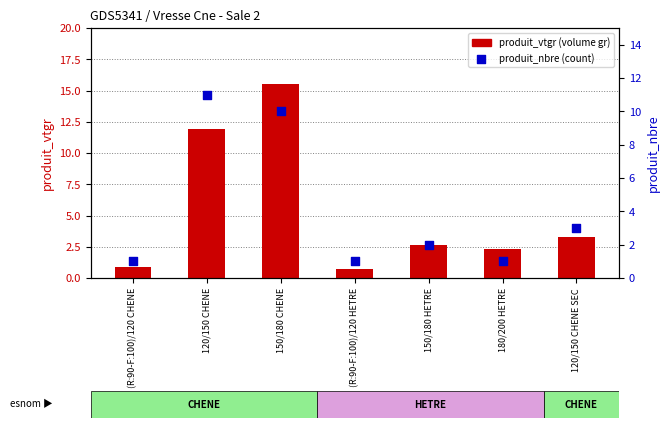

At which category is the sum across all series the highest?

150/180 CHENE